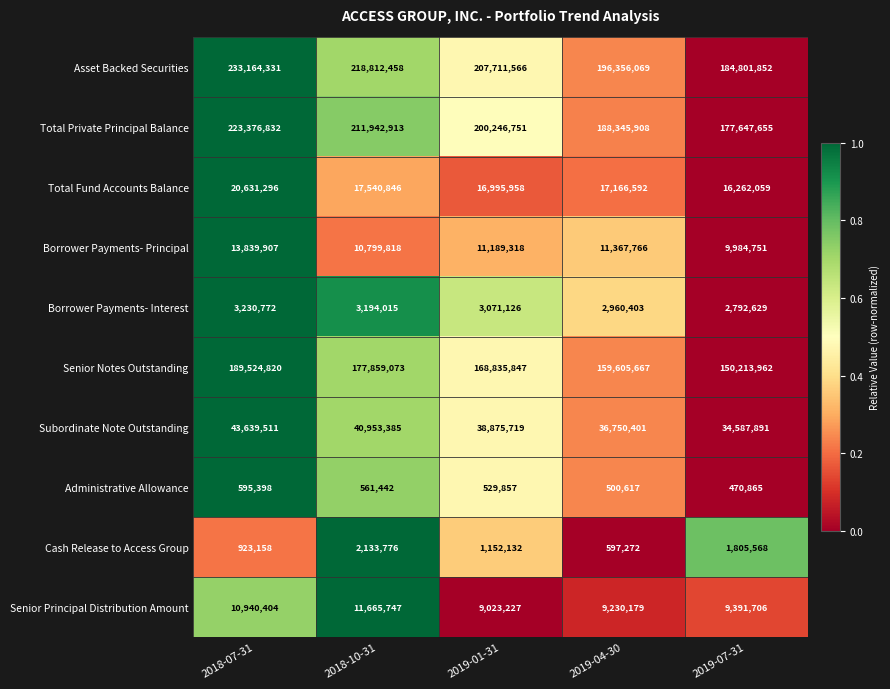

Is it true that Asset Backed Securities equals 233164331 at 2018-07-31?

True